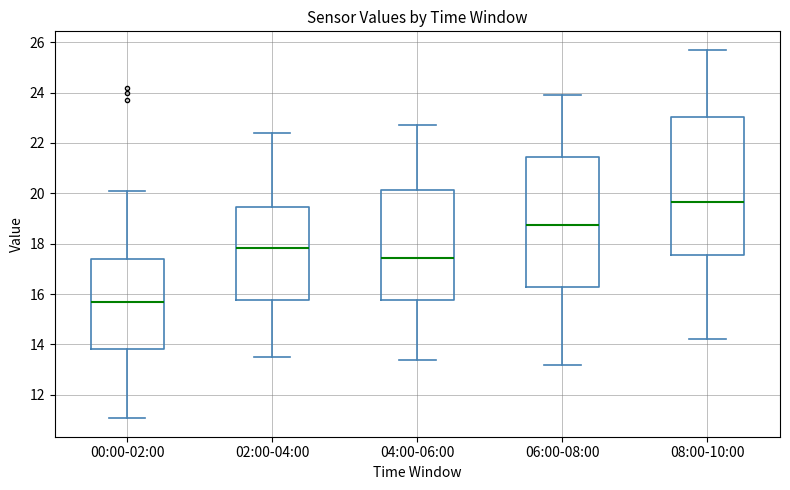

Where does the upper whisker of the box for 04:00-06:00 end on the y-axis? The values are not printed on the chart, so give them approximately, as read against the axis.

22.8